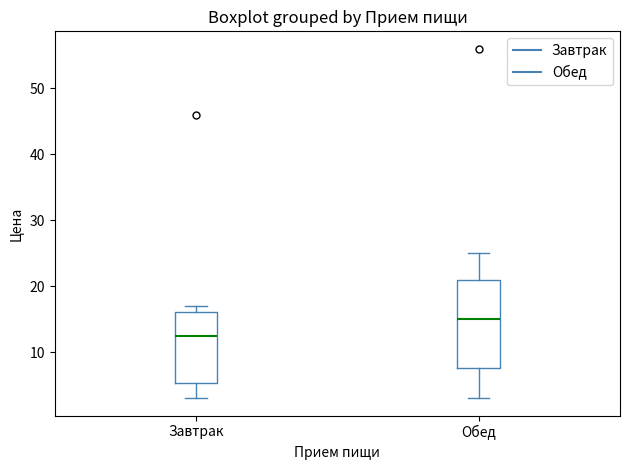

Comparing the boxes themselves (not the whiskers), which one is the tallest?

Обед